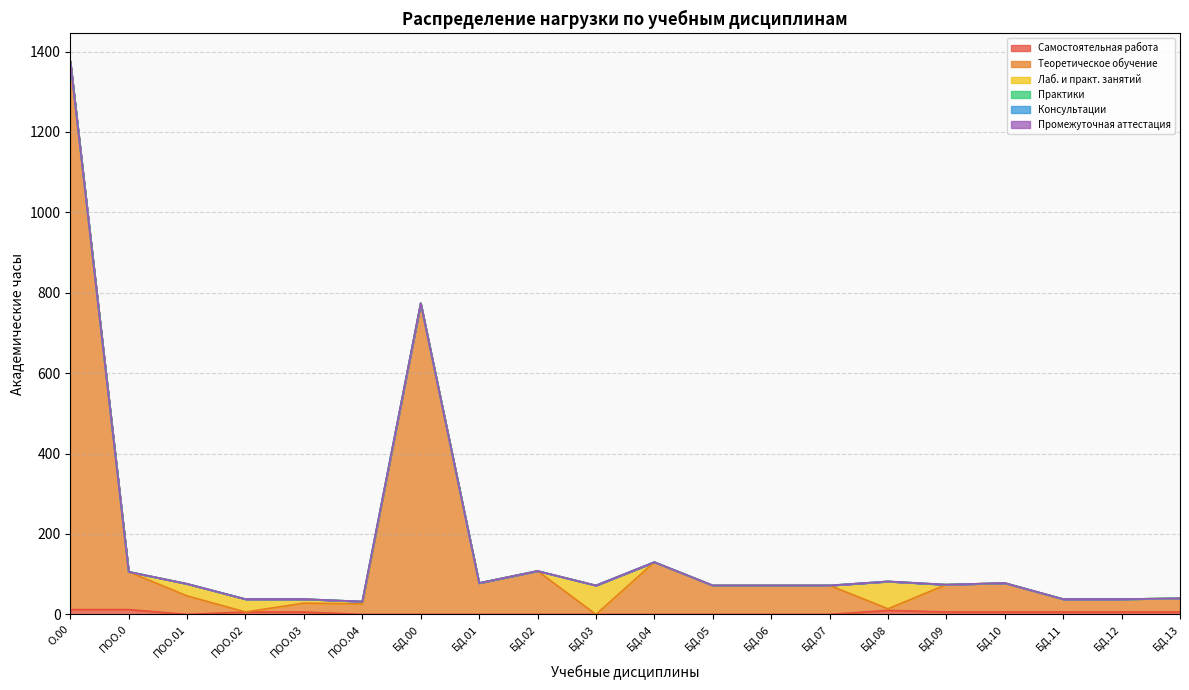

How many data points does each series have?

20